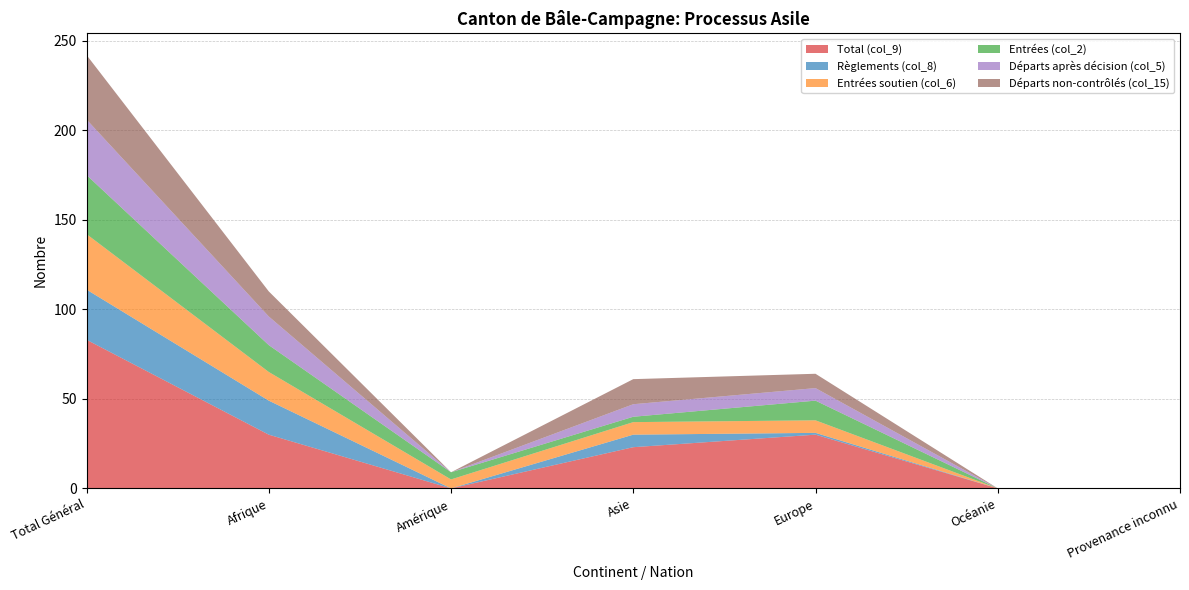

Reading right to left, what are all the values shown in this chart?

Total (col_9): 0	0	30	23	0	30	83
Règlements (col_8): 0	0	1	7	0	19	28
Entrées soutien (col_6): 0	0	7	7	5	16	31
Entrées (col_2): 0	0	11	3	4	15	33
Départs après décision (col_5): 0	0	7	7	0	16	31
Départs non-contrôlés (col_15): 0	0	8	14	0	14	36